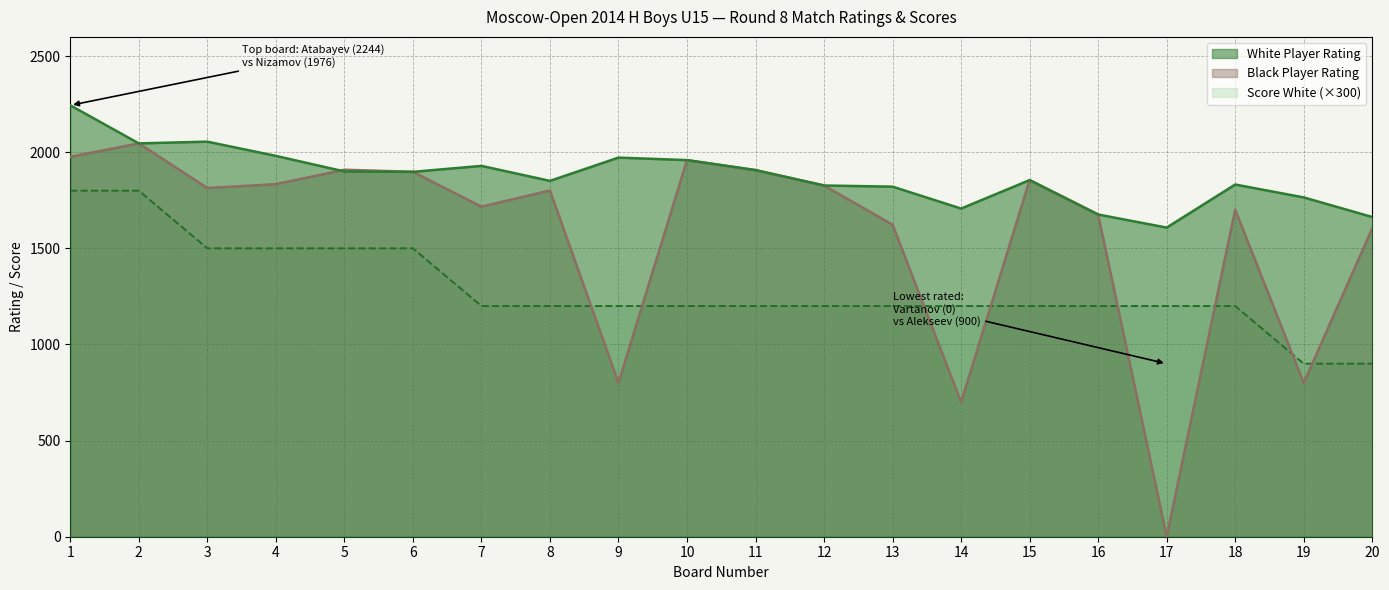

What is the difference between the highest and lowest values at 14?

1007